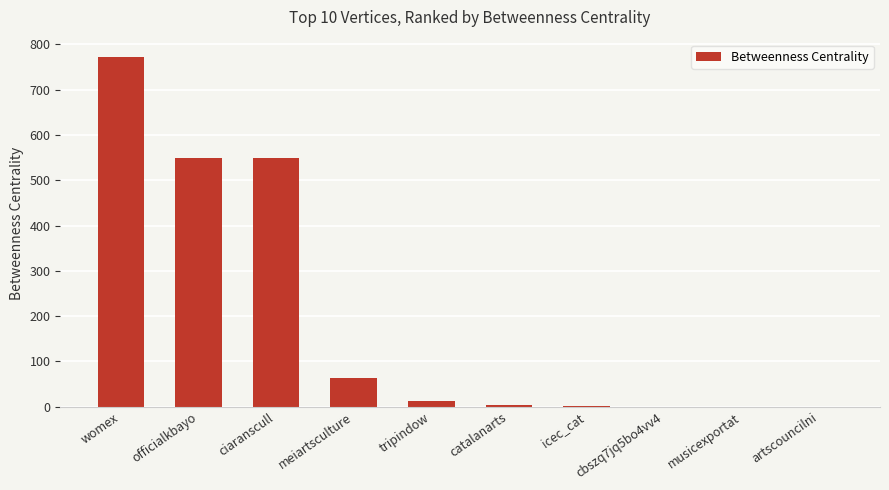

The chart shows a value of 12.0 at tripindow. True or false?

True